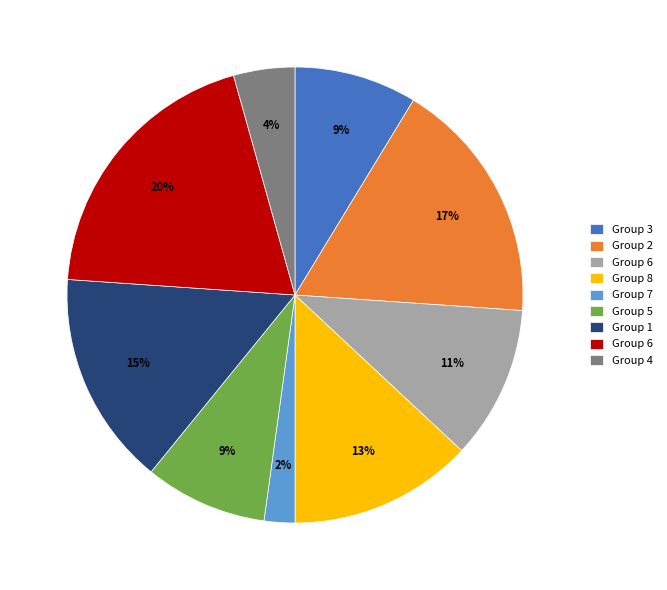

To the nearest percent, what is the average slice percentage?

11%